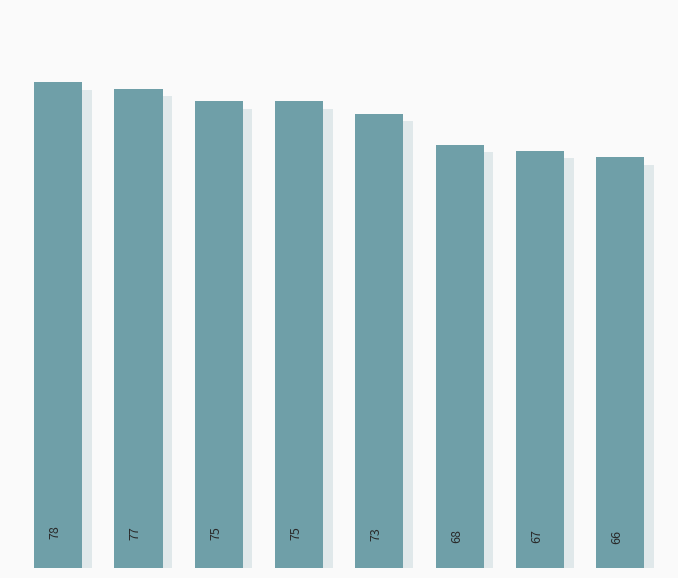

Reading left to right, what are all the values shown in this chart?

78	77	75	75	73	68	67	66